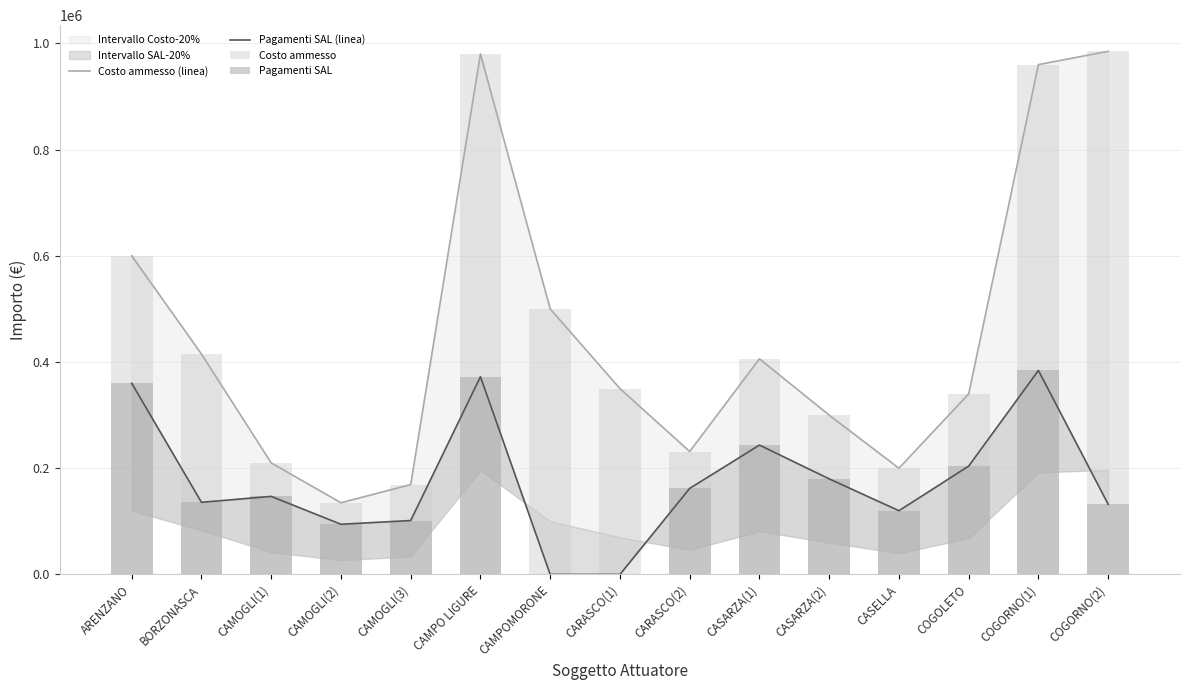

True or false: Costo ammesso has a value of 120722 at CARASCO(1).

False